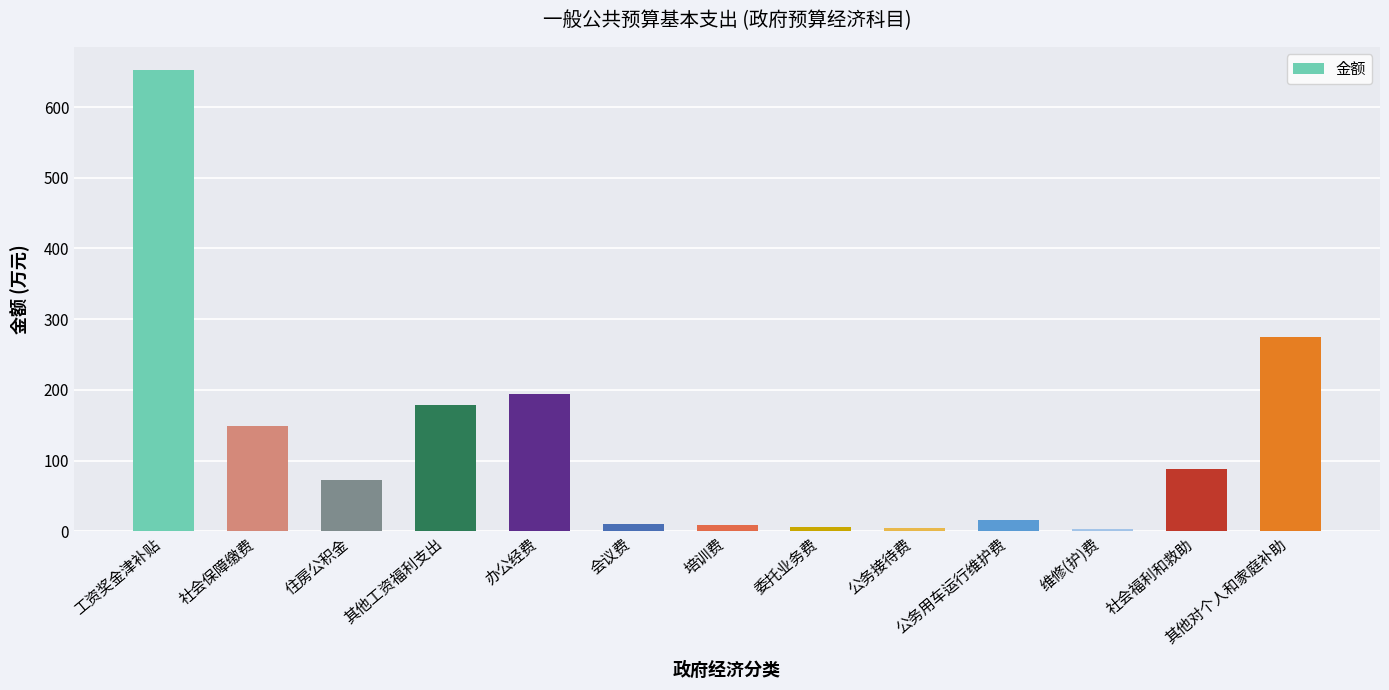

How many bars are there in total?

13